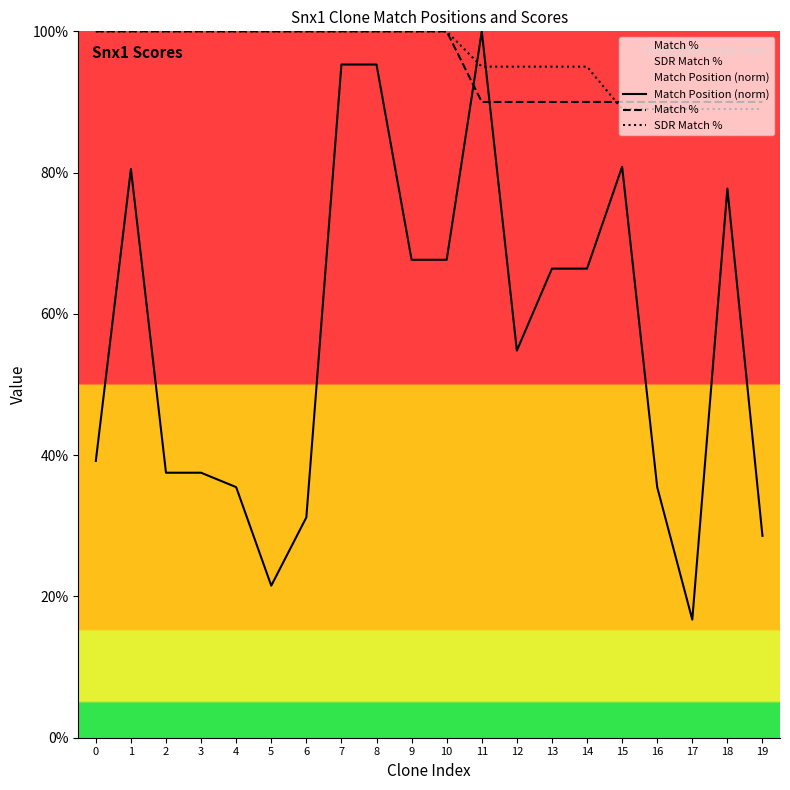

Between 16 and 17, which series saw the biggest shift?

Match Position (norm)